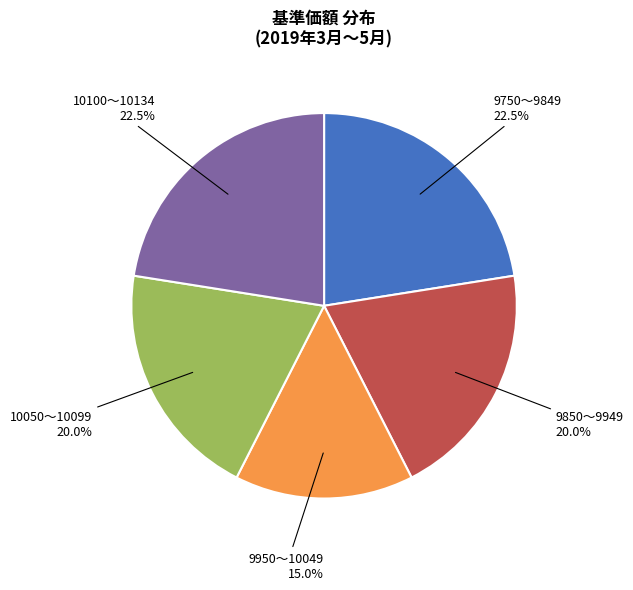

Is there a majority slice in this chart?

No